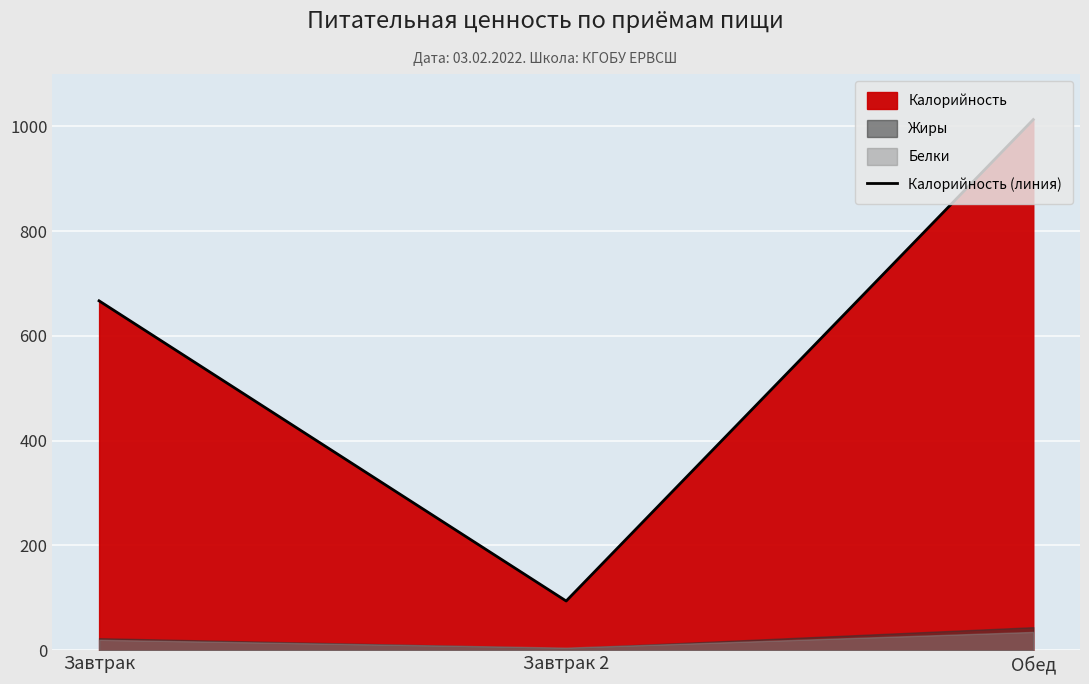

Rank the categories by value from highest to lowest.

Обед, Завтрак, Завтрак 2